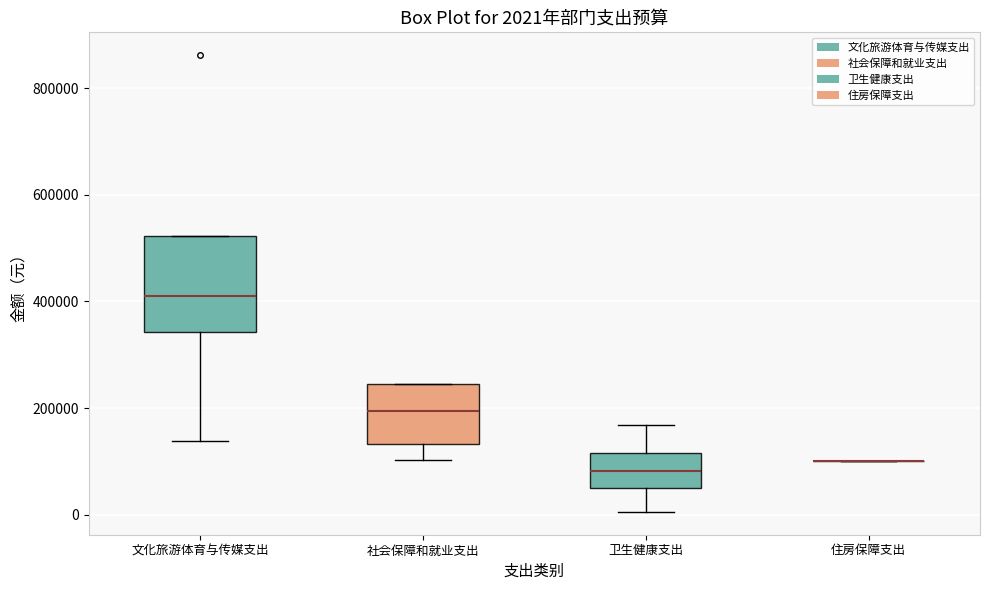

Which box is the tallest, from its lower edge to its upper edge?

文化旅游体育与传媒支出